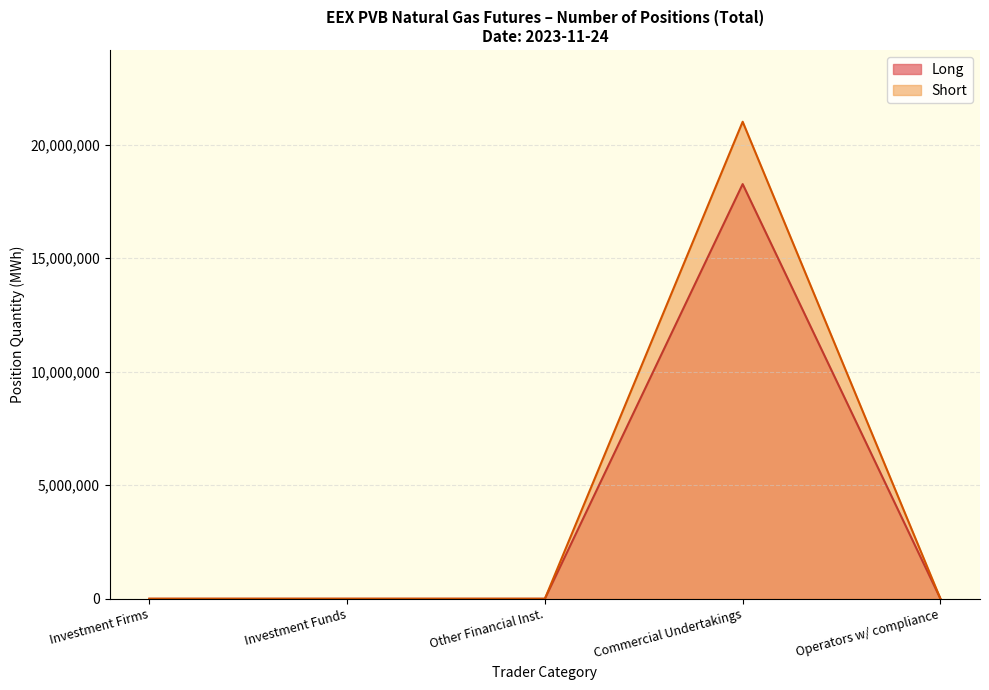

What is the difference between the maximum and second lowest values in the Short series?

21007870